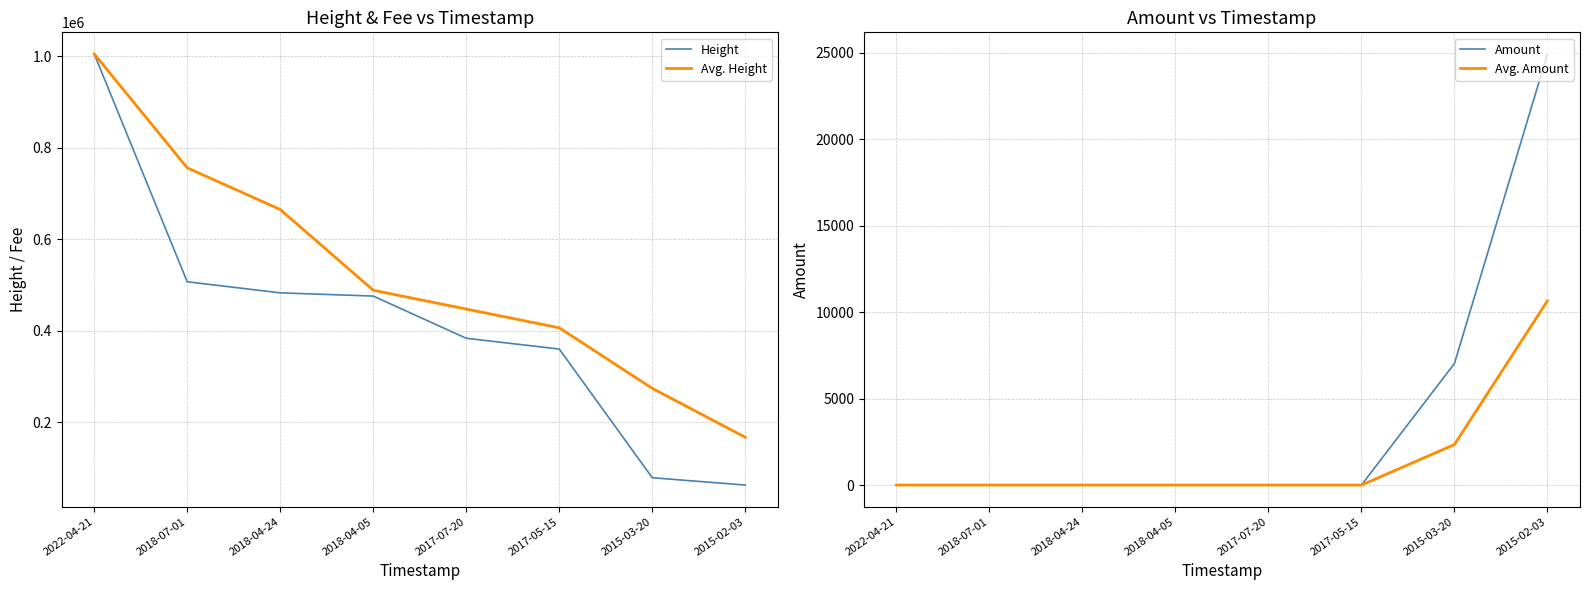

What is the lowest value of the Avg. Height series?

167404.0